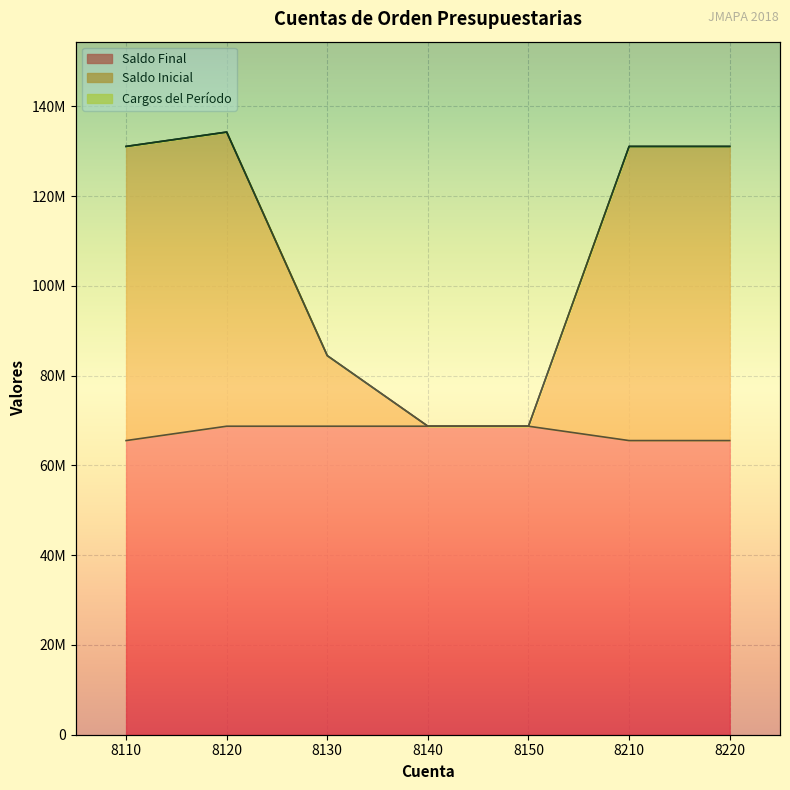

What is the value of the Saldo Final point at the 6th from the left?

65539576.0